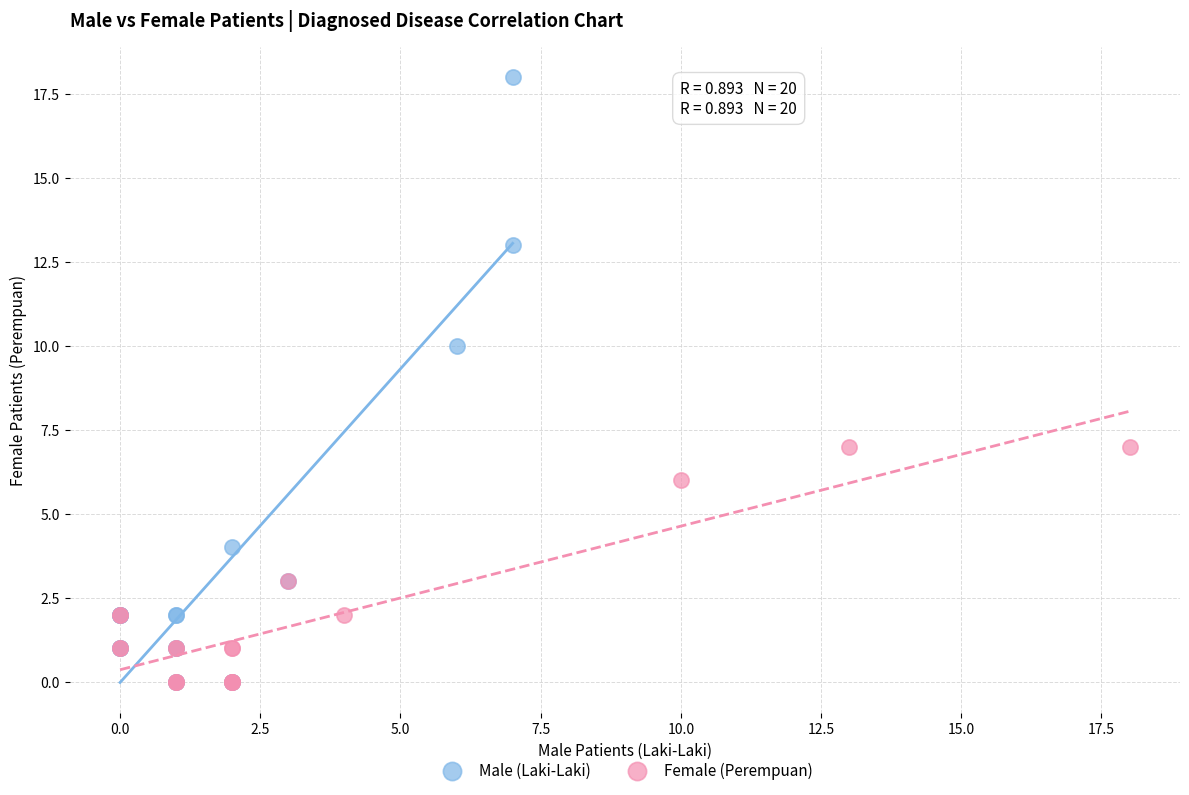

Which series reaches the maximum Y coordinate?

Male (Laki-Laki)